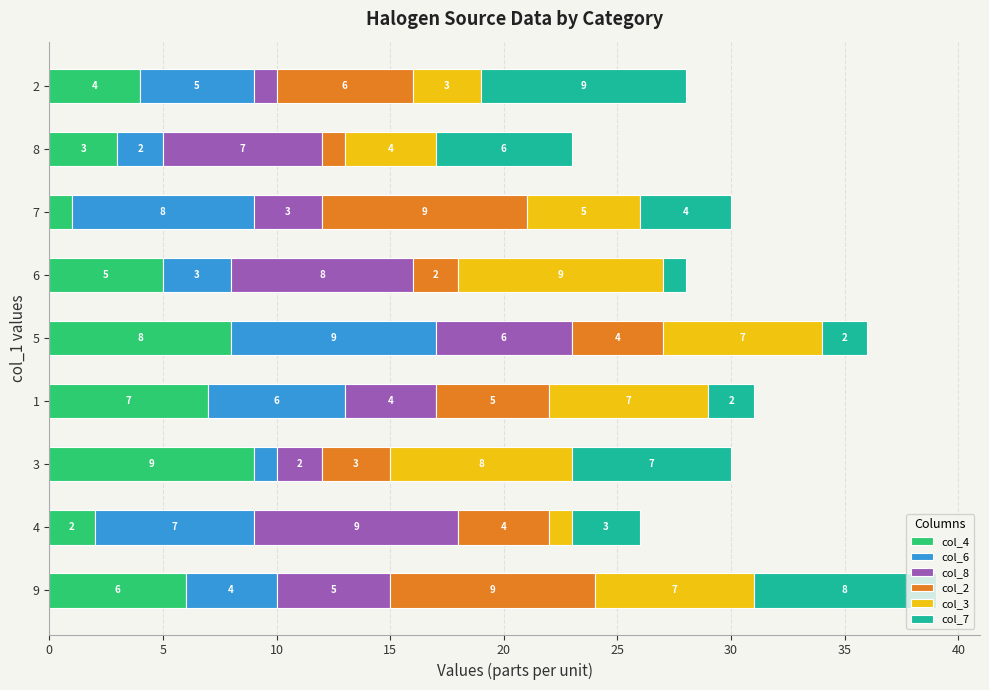

Which category has the highest value in the col_4 series?

3